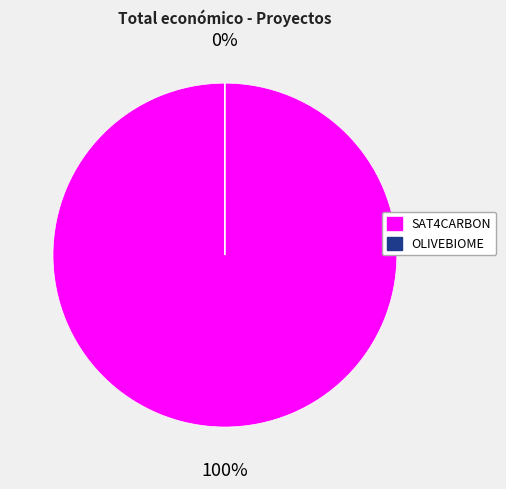

To the nearest percent, what is the combined percentage of Groupe opérationnel SAT4CARBON and Groupe Opérationnel OLIVEBIOME?

100%